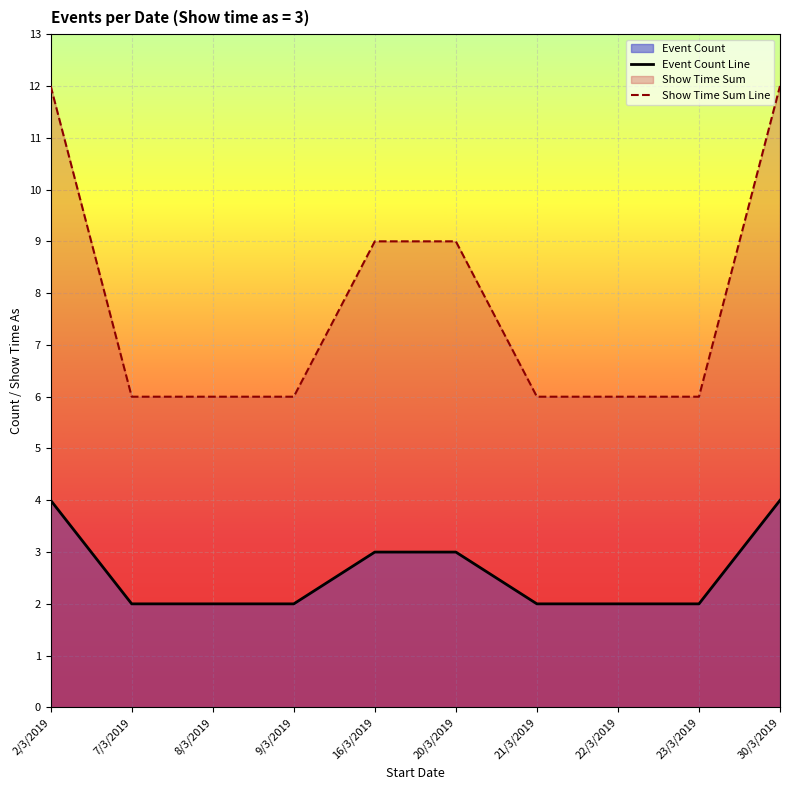

At which label is Show Time Sum Line closest to 9?

16/3/2019